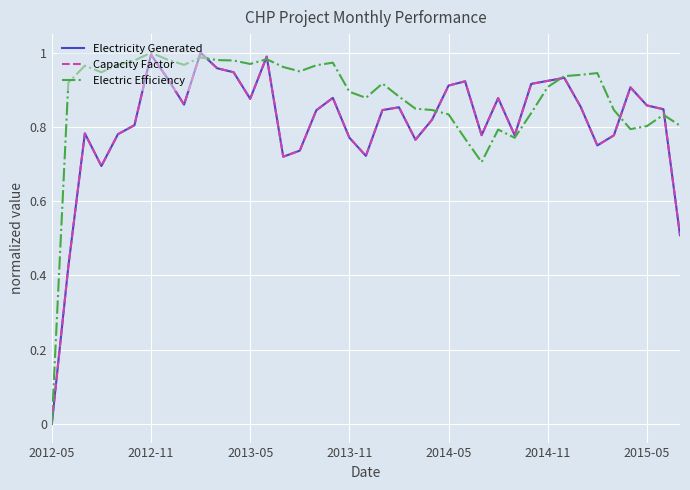

Which series has the largest total across all categories?

Electric Efficiency